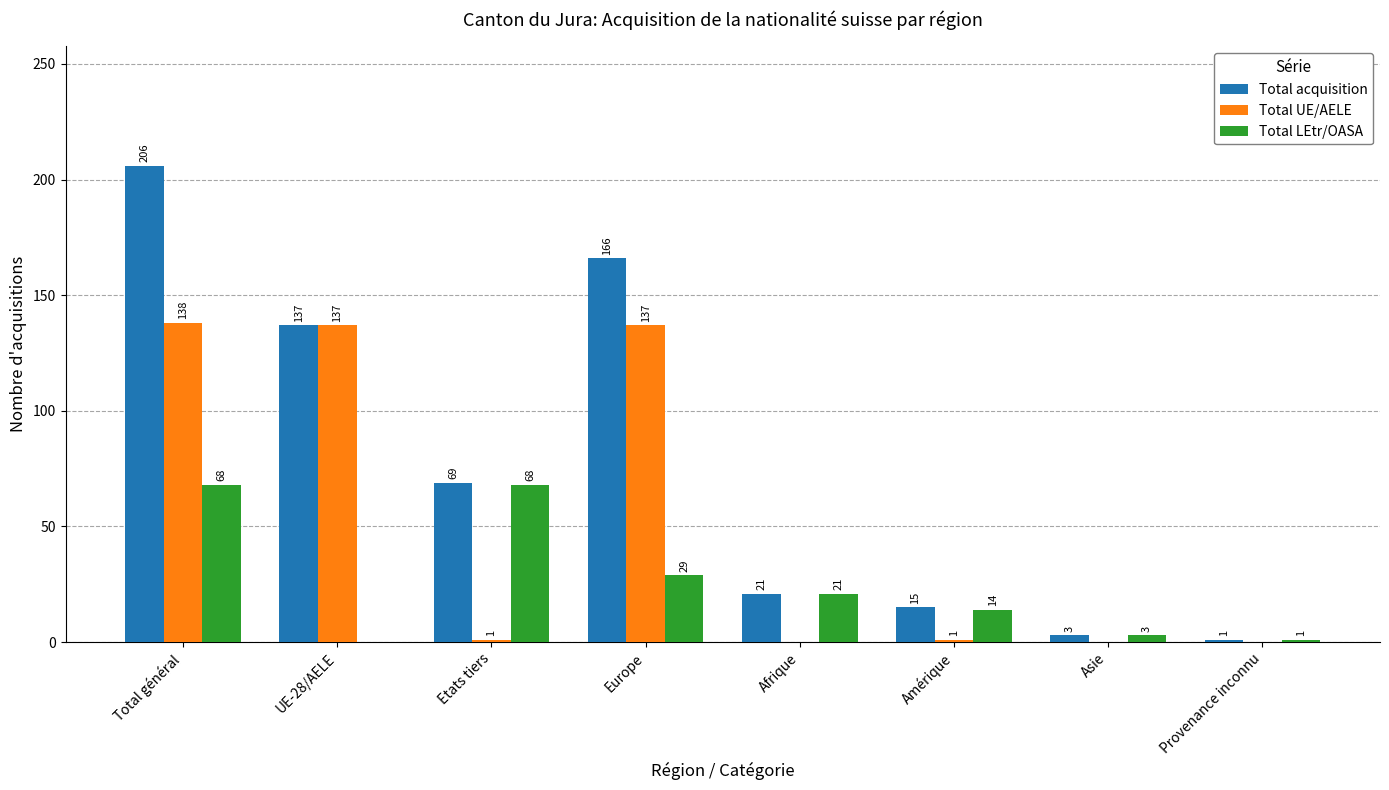

What is the total value across all series at Total général?

412